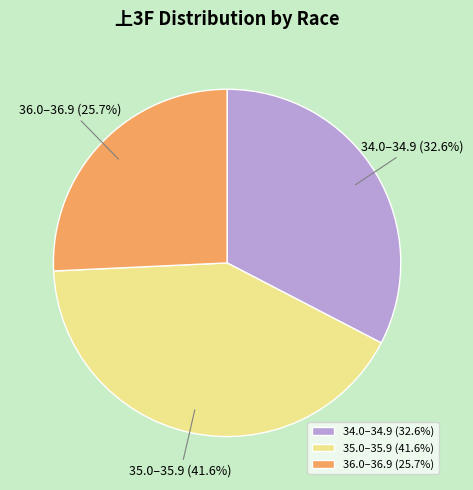

What is the ratio of the value at 36.0–36.9 to the value at 34.0–34.9?

0.8